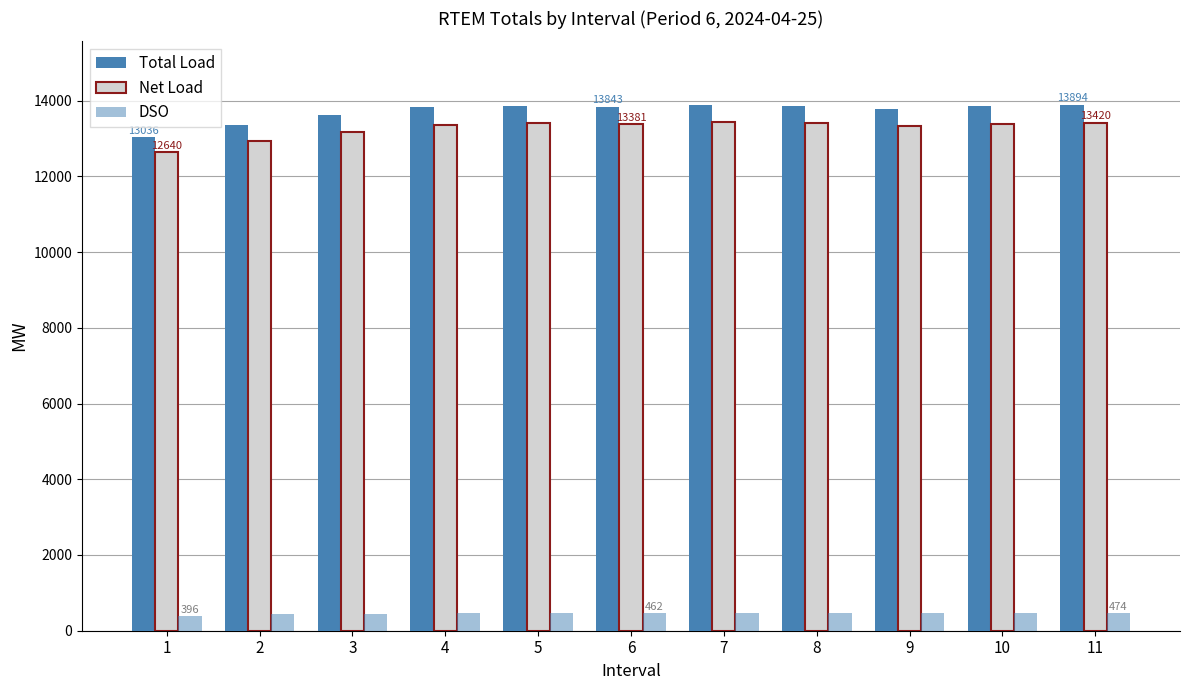

How many data points in DSO are less than 462?

5